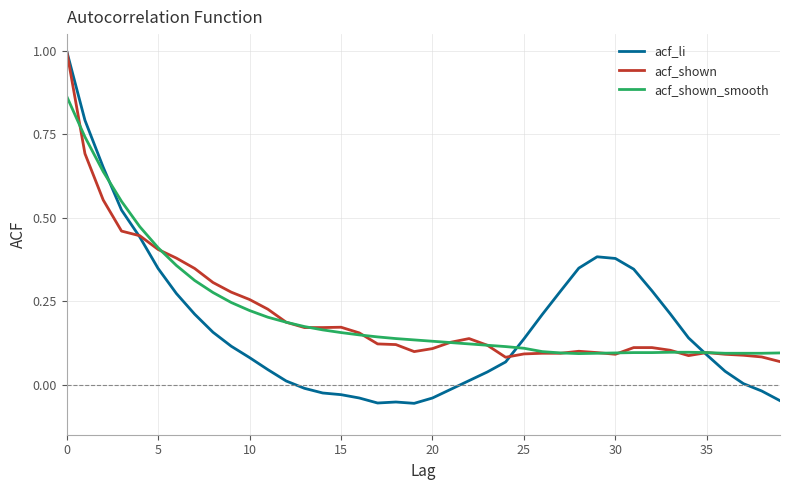

Which series has the largest range (max minus min)?

acf_li